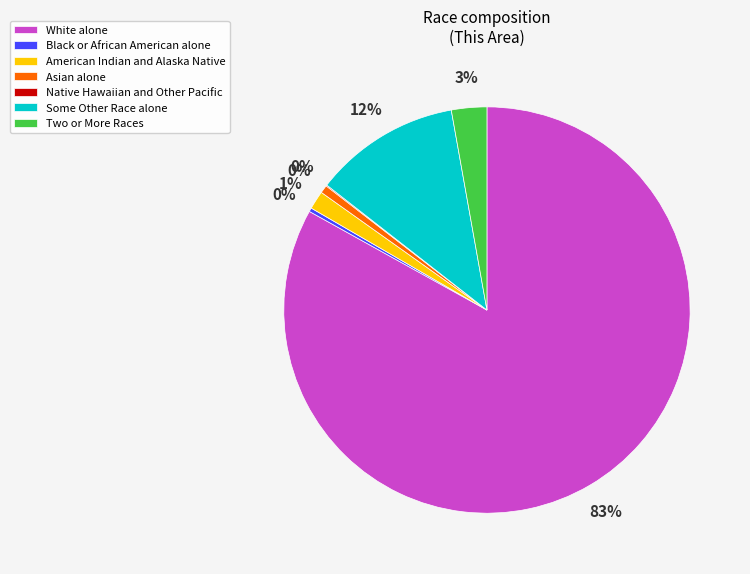

Which slice is the largest?

White alone